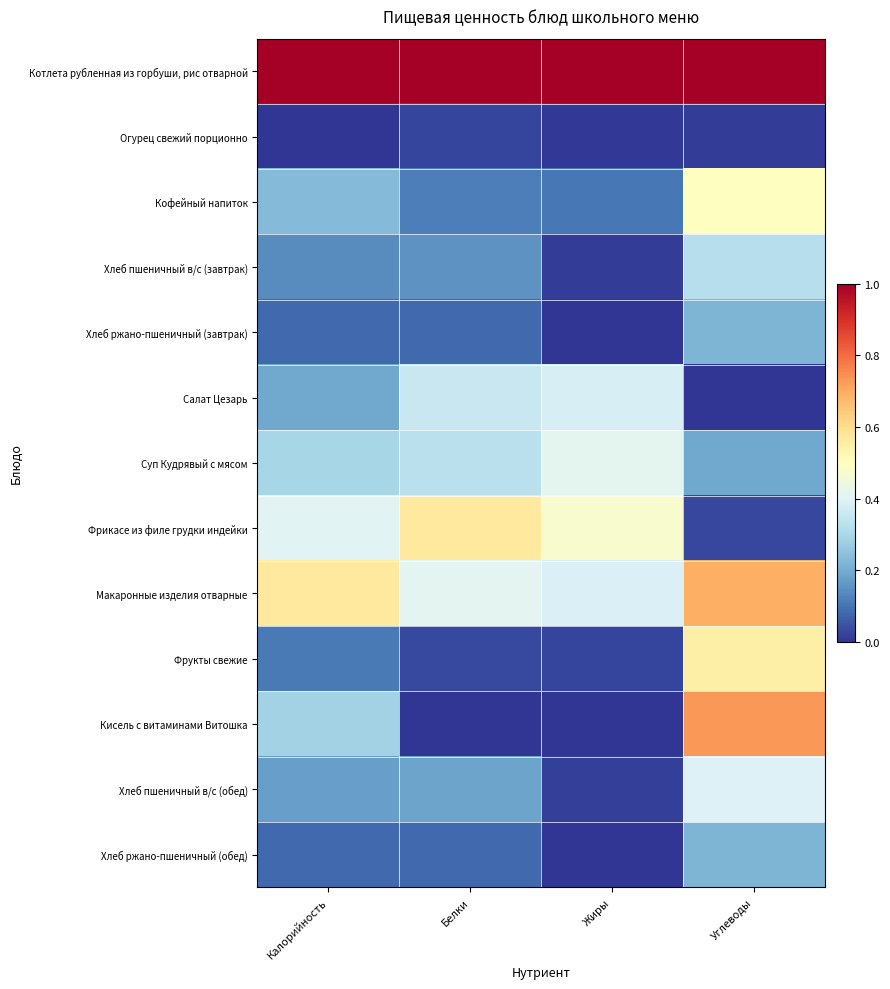

List the series in order of their peak value, lowest first.

Огурец свежий порционно, Хлеб ржано-пшеничный (завтрак), Хлеб ржано-пшеничный (обед), Хлеб пшеничный в/с (завтрак), Салат Цезарь, Хлеб пшеничный в/с (обед), Суп Кудрявый с мясом, Кофейный напиток, Фрукты свежие, Фрикасе из филе грудки индейки, Макаронные изделия отварные, Кисель с витаминами Витошка, Котлета рубленная из горбуши, рис отварной